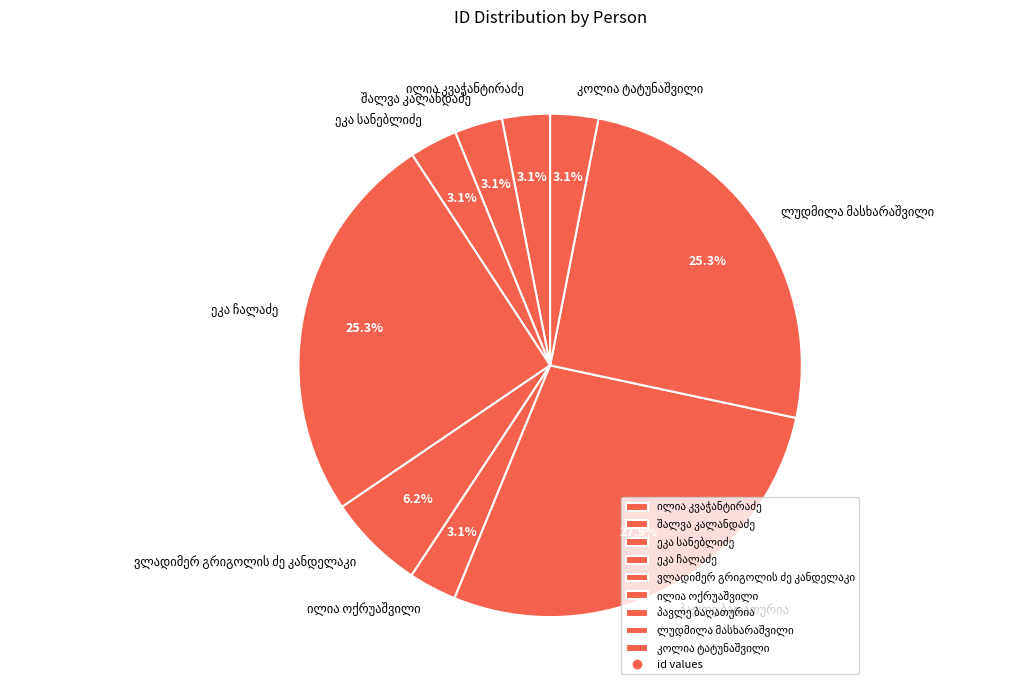

What percentage is the კოლია ტატუნაშვილი slice, to the nearest percent?

3%